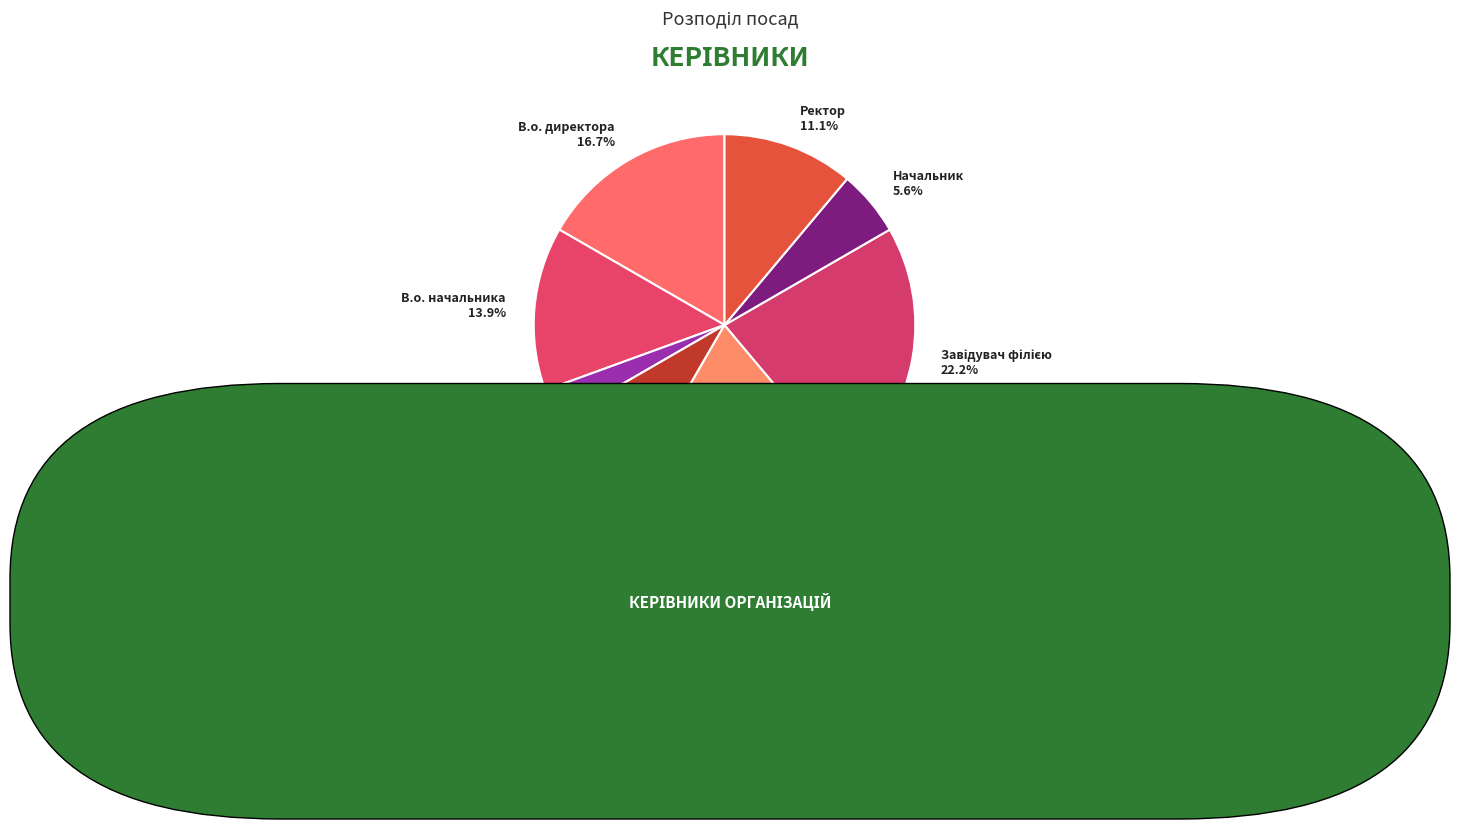

To the nearest percent, what is the difference between the largest and smallest slice percentages?

19%